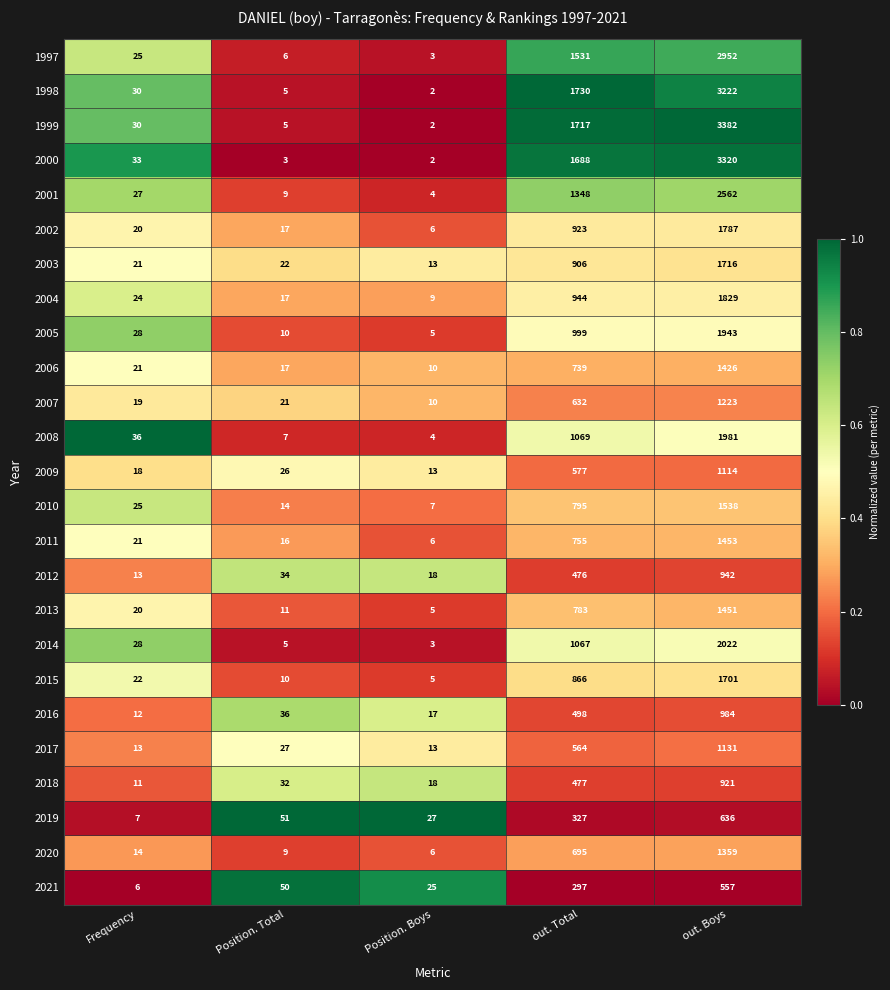

Which series has the largest total across all categories?

1999